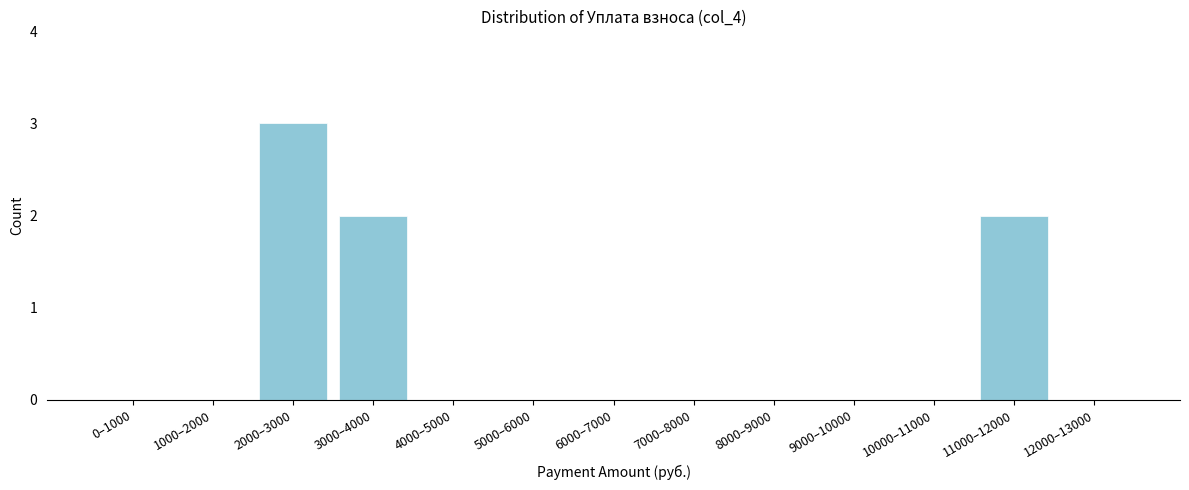

Reading right to left, list all the values displayed in this chart.

12000–13000=0	11000–12000=2	10000–11000=0	9000–10000=0	8000–9000=0	7000–8000=0	6000–7000=0	5000–6000=0	4000–5000=0	3000–4000=2	2000–3000=3	1000–2000=0	0–1000=0